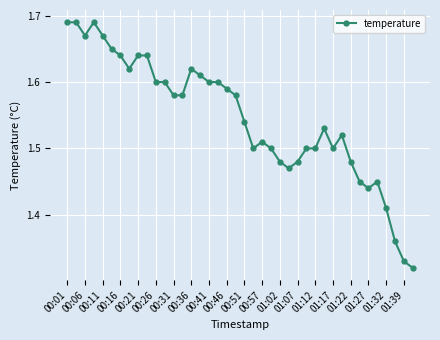

What is the sum of all values?

61.8